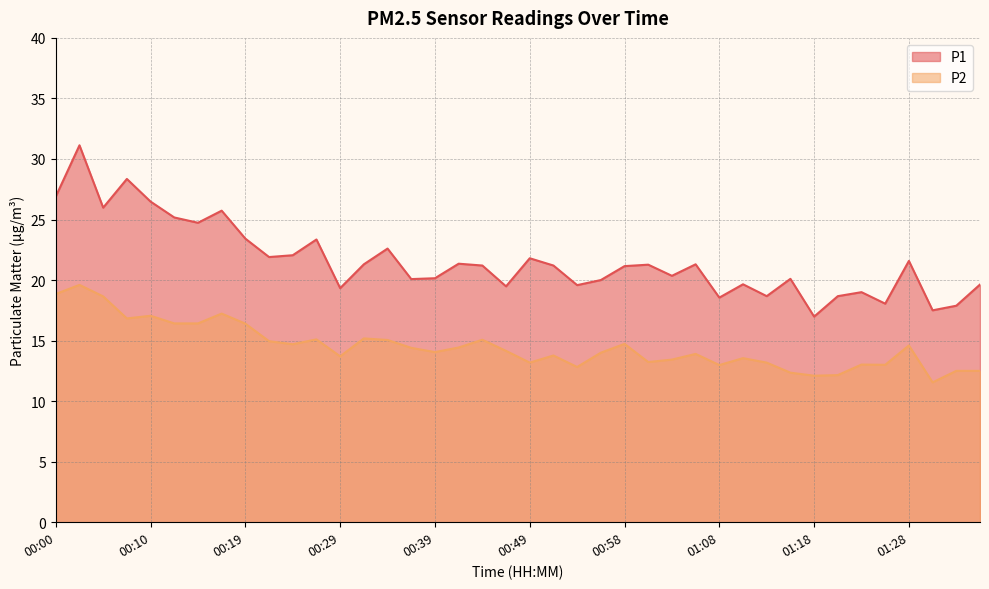

Which series has the largest total across all categories?

P1